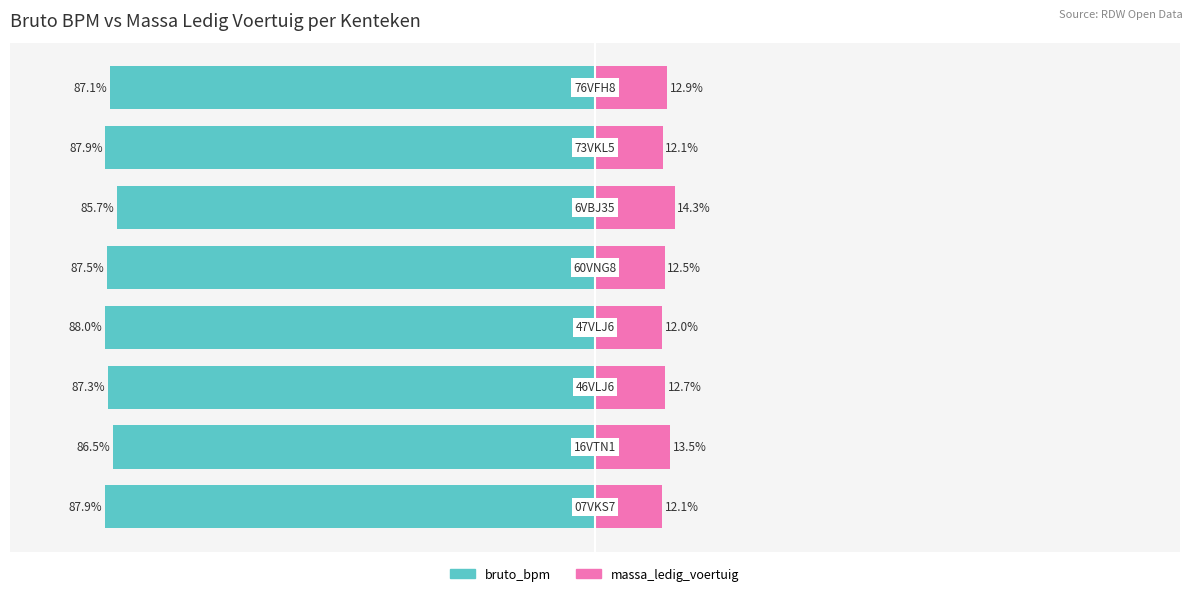

Reading right to left, list all the values displayed in this chart.

bruto_bpm: 7=-87.1	6=-87.9	5=-85.7	4=-87.5	3=-88.0	2=-87.3	1=-86.5	0=-87.9
massa_ledig_voertuig: 7=12.9	6=12.1	5=14.3	4=12.5	3=12.0	2=12.7	1=13.5	0=12.1